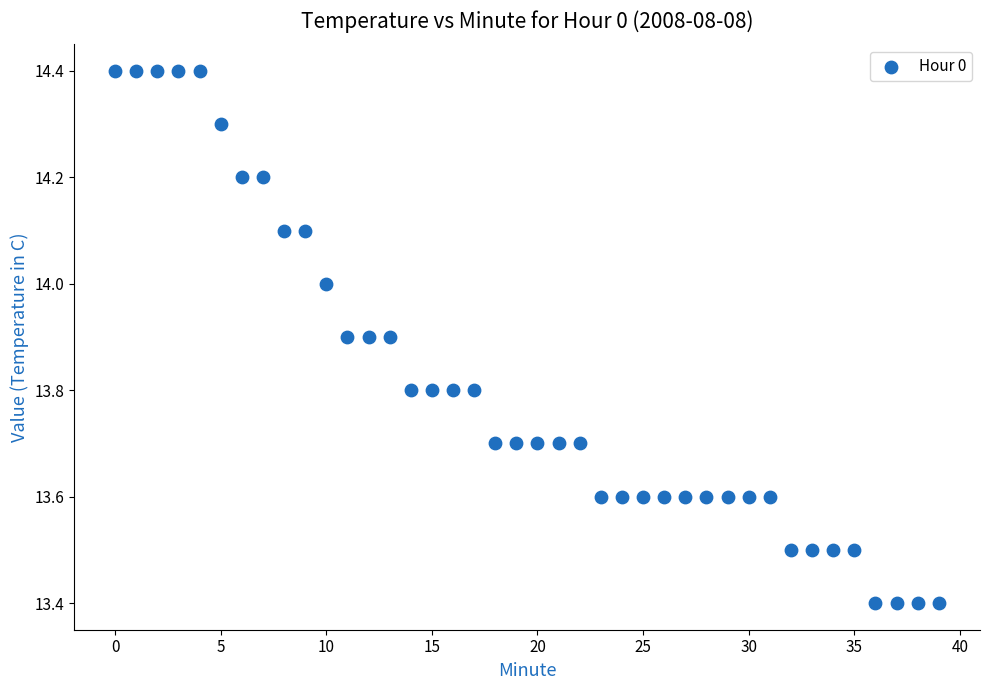

What is the range of Y values (max minus min)?

1.0